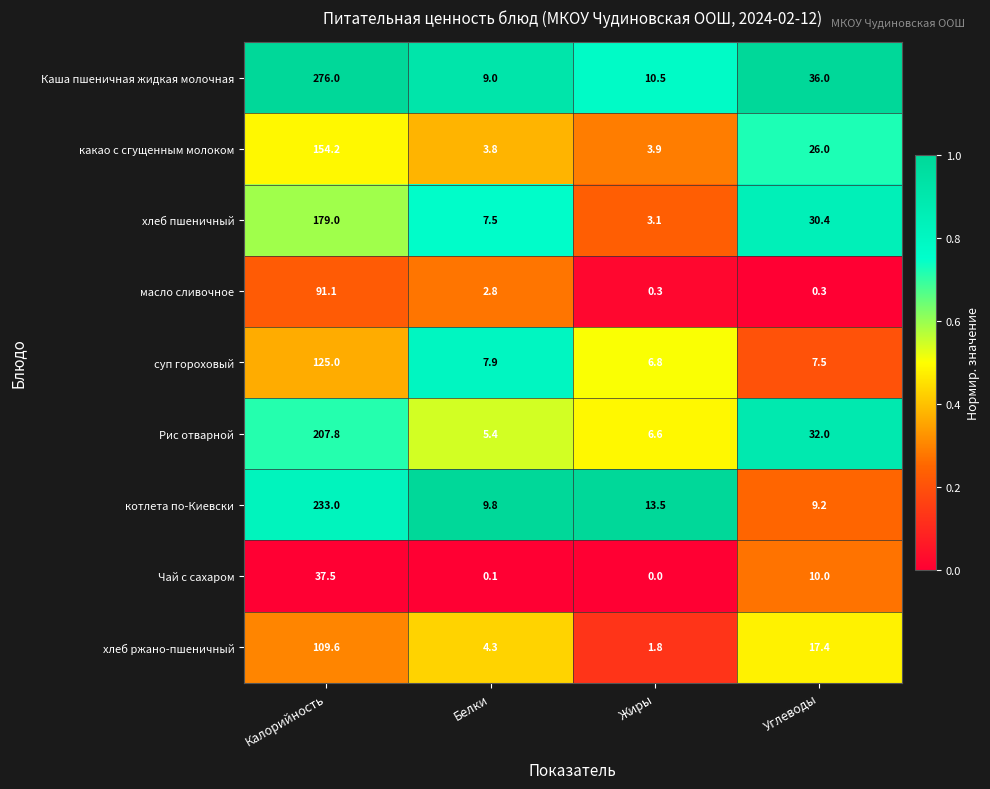

Is it true that Рис отварной equals 5.4 at Белки?

True